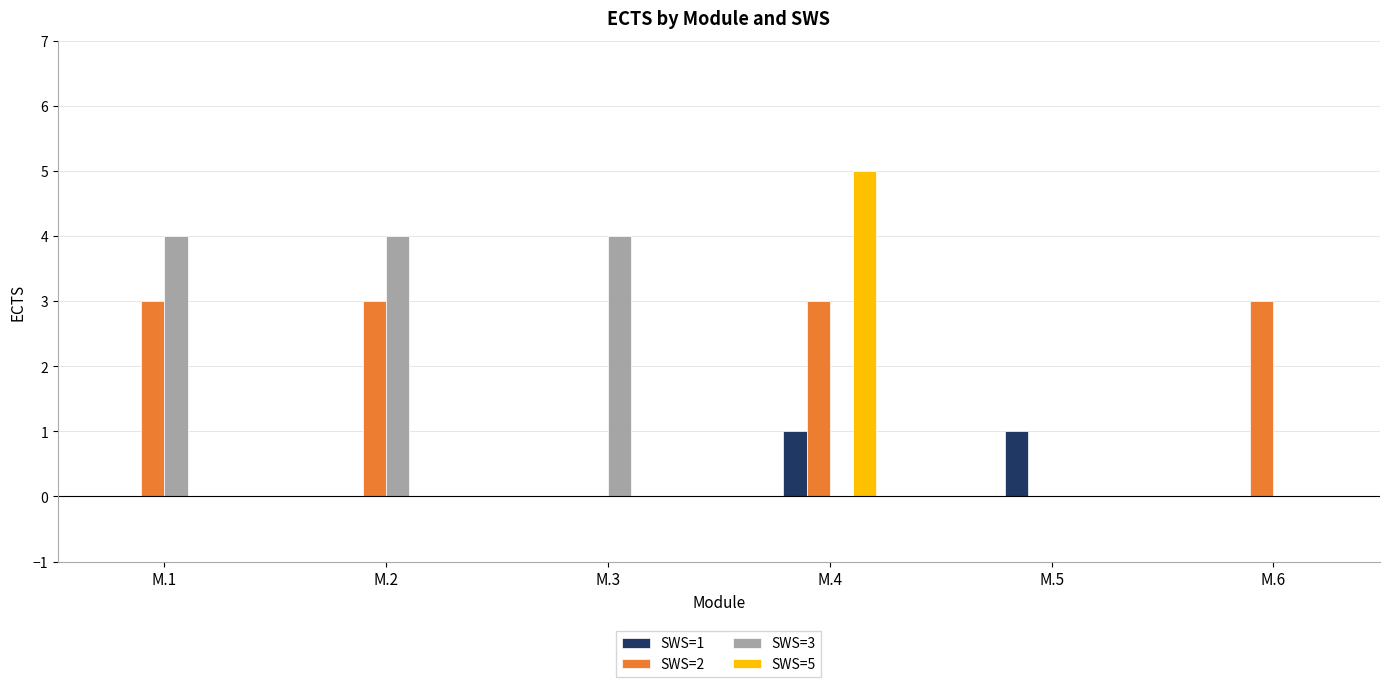

Which label corresponds to the largest value in the chart?

M.4